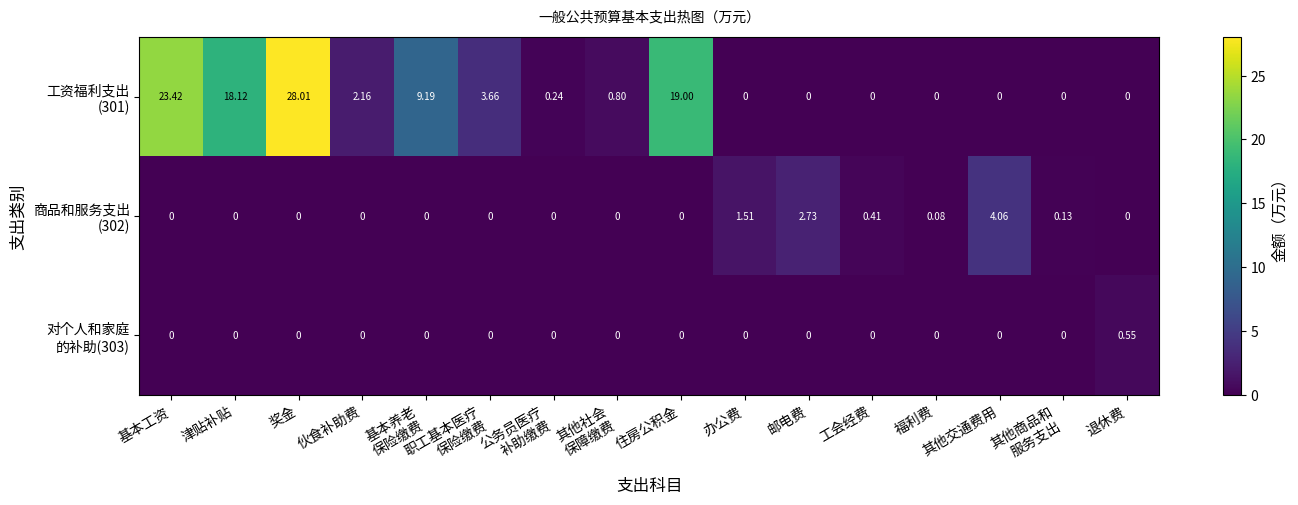

At which category is the sum across all series the highest?

奖金